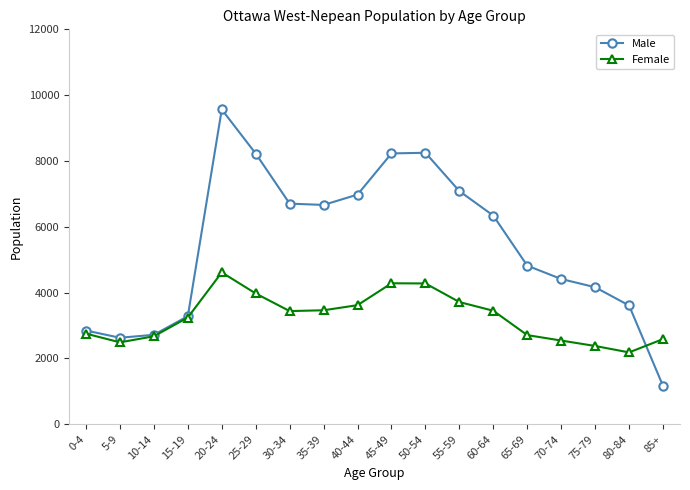

Which series has the largest total across all categories?

Male